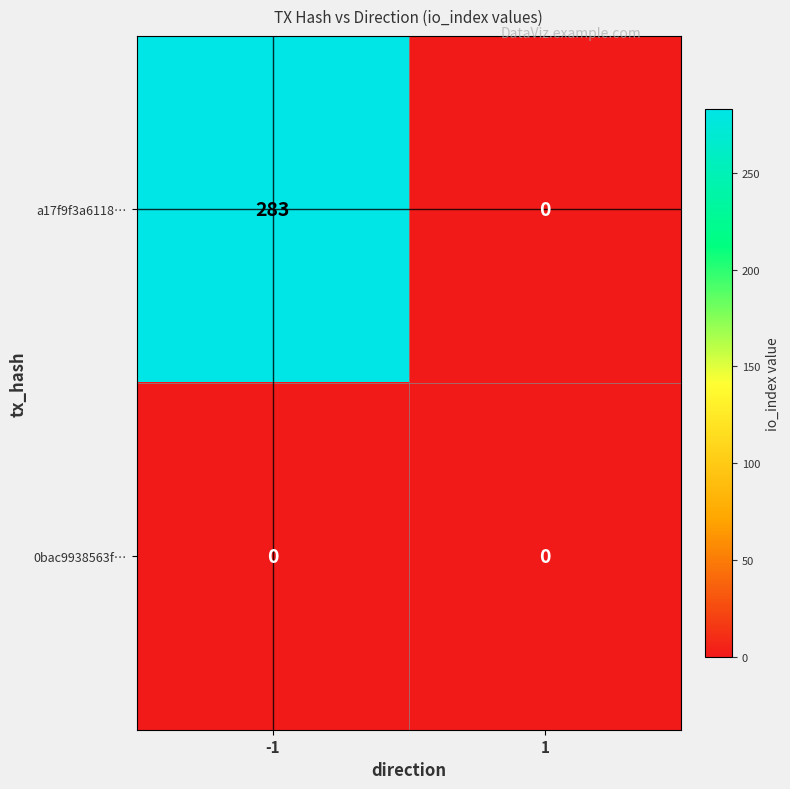

How many distinct data groups are displayed?

2